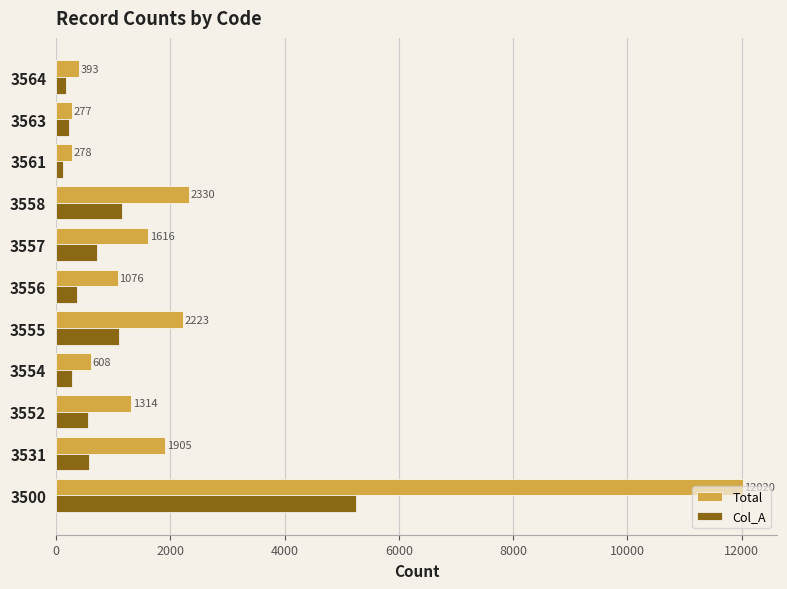

What is the greatest value displayed?

12020